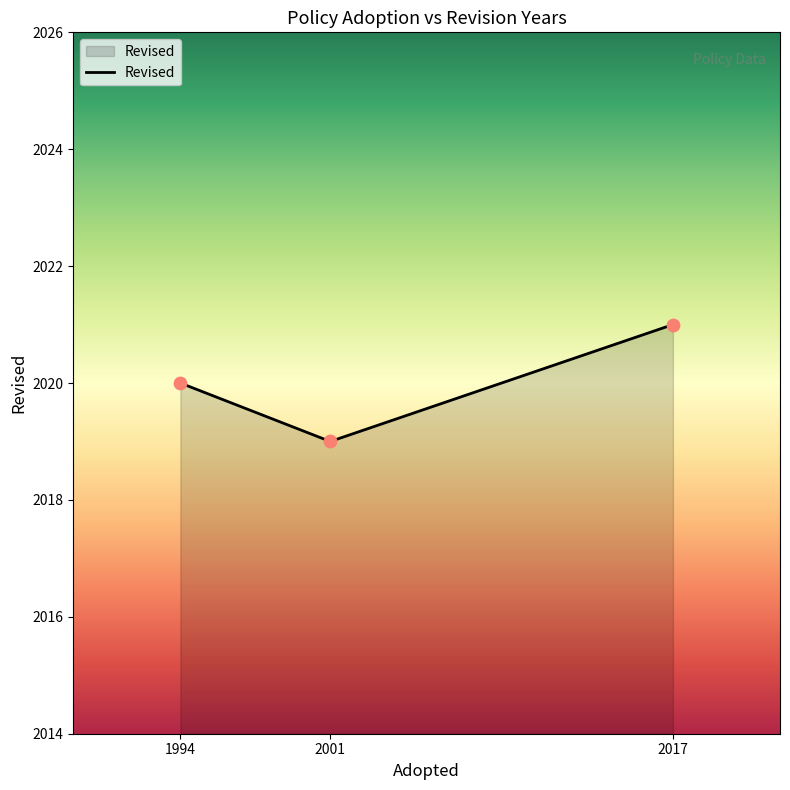

What is the maximum value shown in the chart?

2021.0